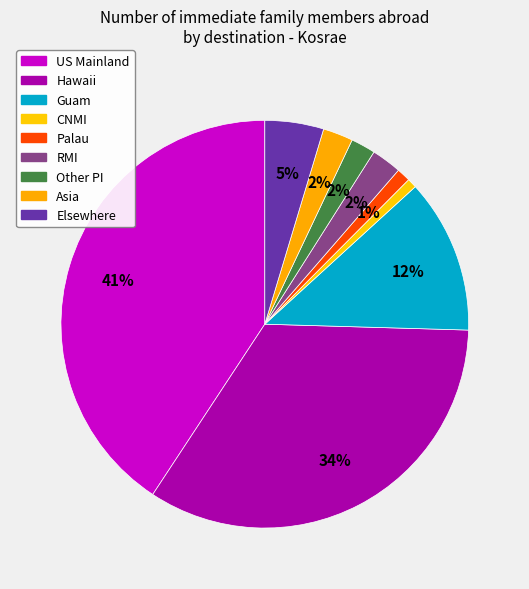

To the nearest percent, what percentage of the pie is US Mainland?

41%